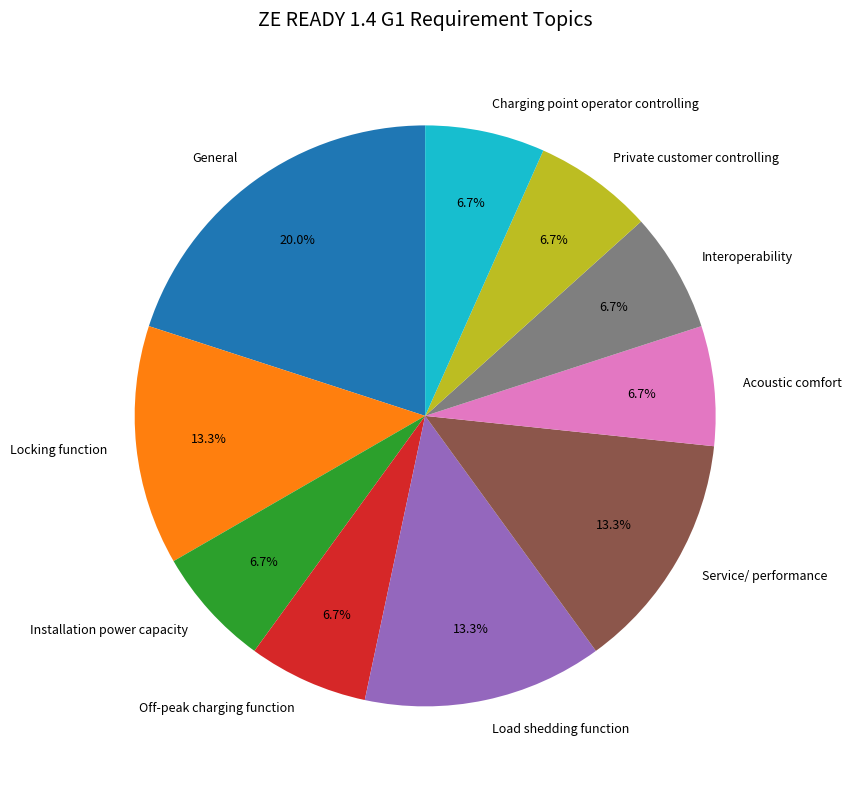

How many segments does this pie chart have?

10